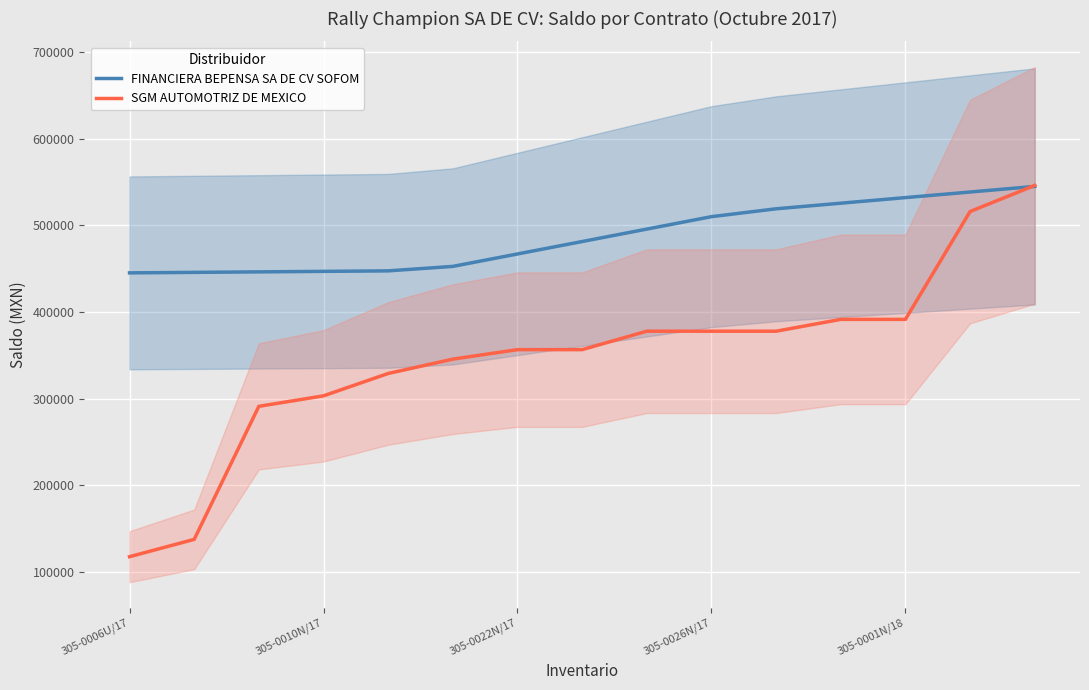

Which category has the lowest value across all series?

305-0006U/17